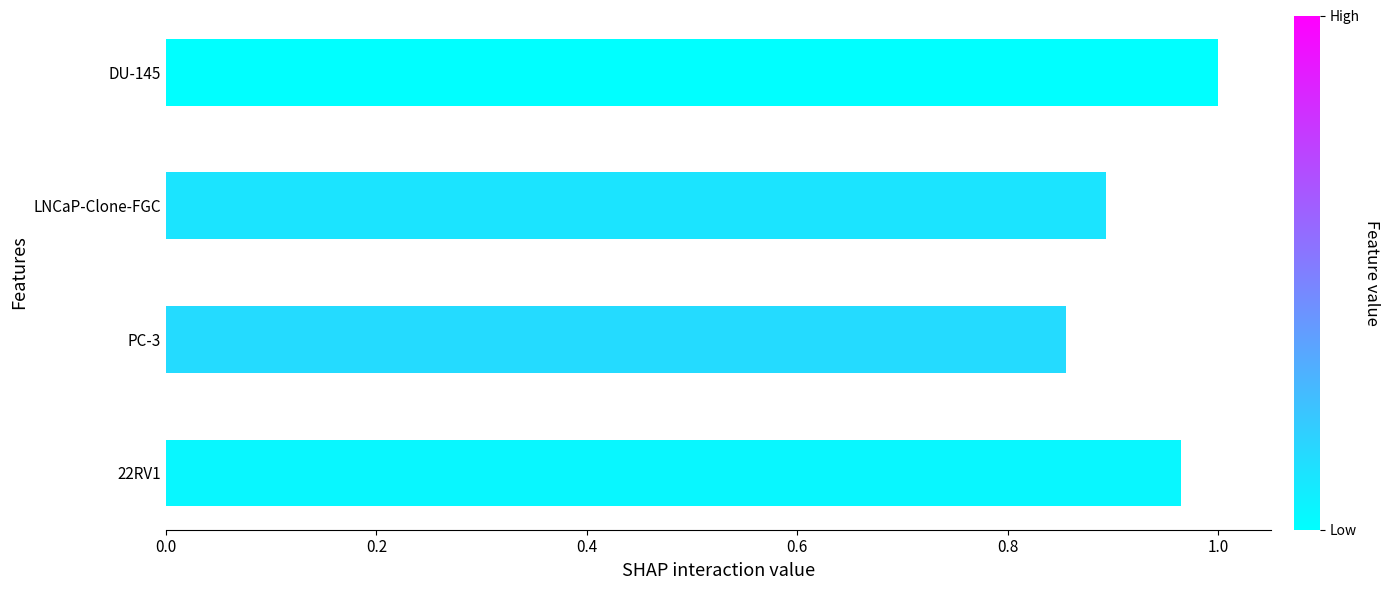

How many values are between 0 and 1?

4